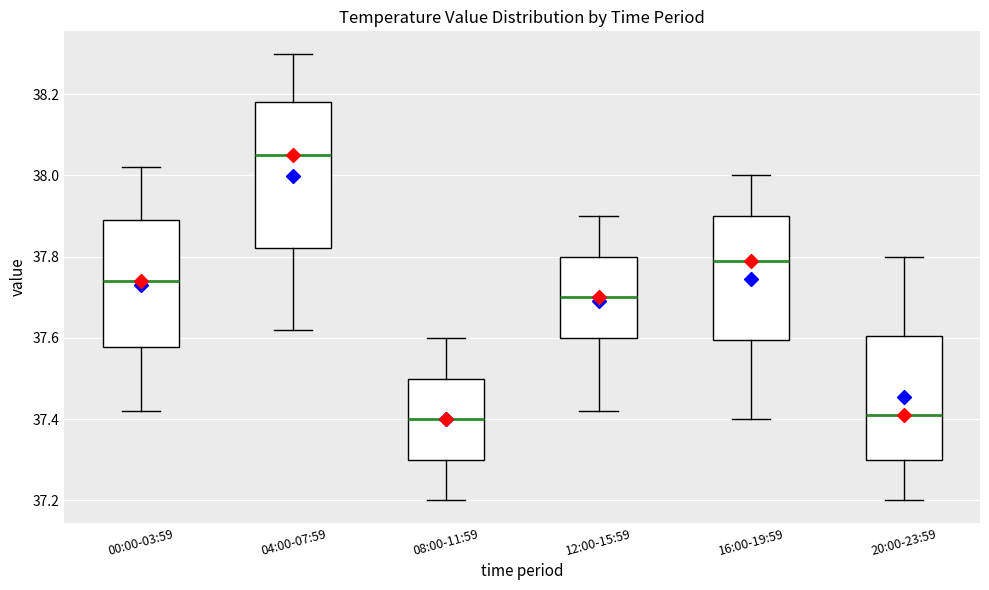

Where is the lower edge of the box for 16:00-19:59 on the y-axis? The values are not printed on the chart, so give them approximately, as read against the axis.

37.60